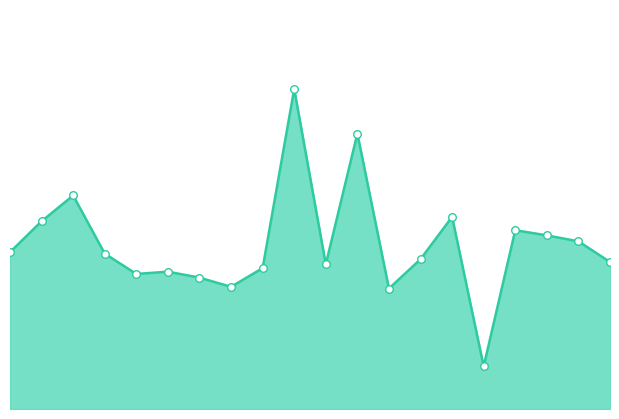

Is this an area chart (filled region under the line)?

Yes